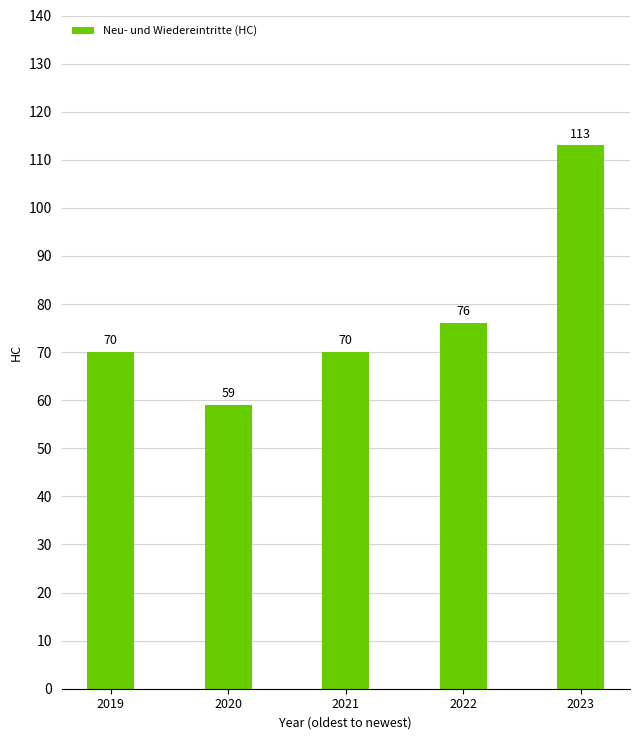

How many distinct data groups are displayed?

1